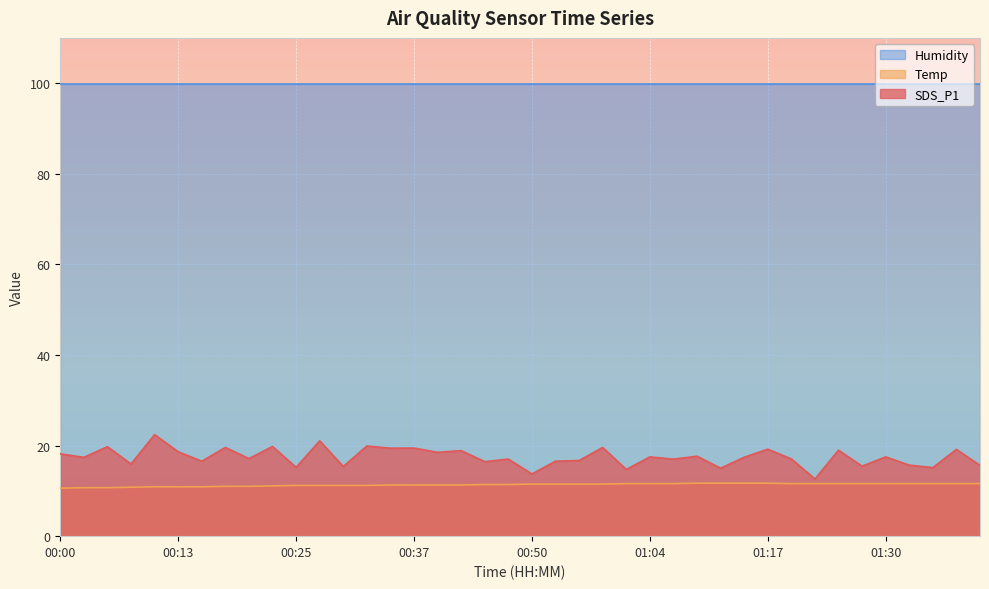

The SDS_P1 series shows 15.6 at 01:41. True or false?

True